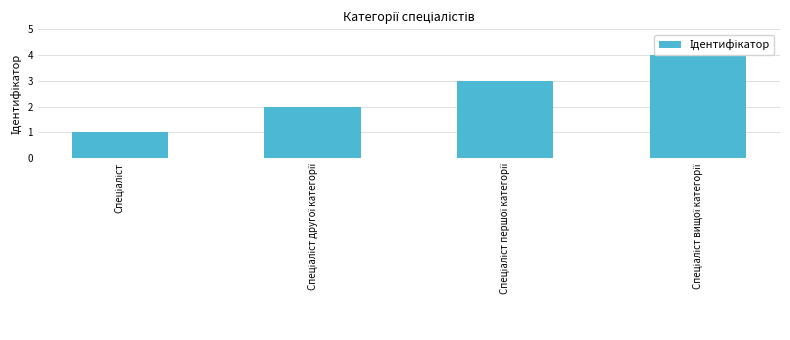

Rank the categories by value from highest to lowest.

Спеціаліст вищої категорії, Спеціаліст першої категорії, Спеціаліст другої категорії, Спеціаліст